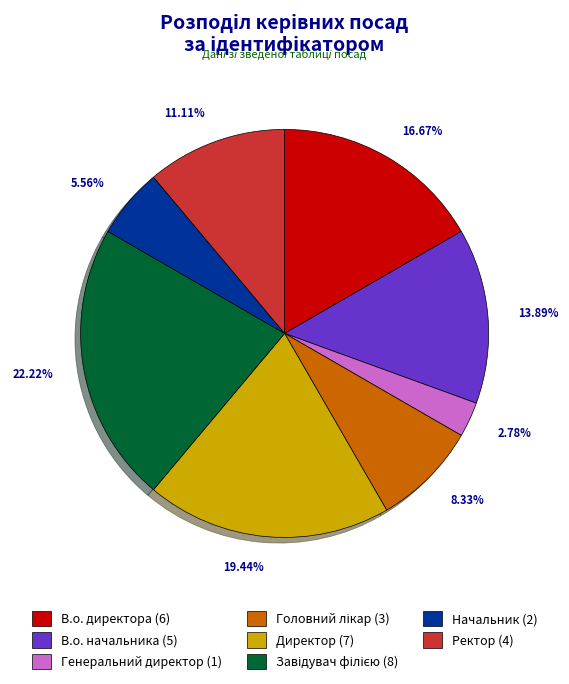

Is Директор (7) the majority of the pie?

No